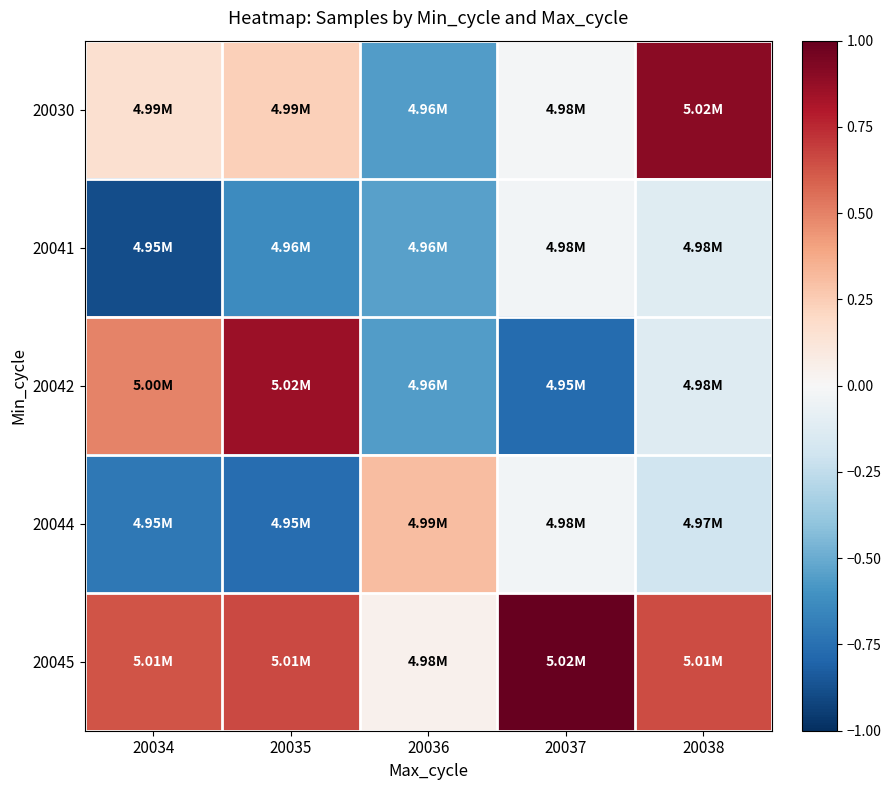

At 20038, list the series in order from largest to smallest.

20030, 20045, 20041, 20042, 20044